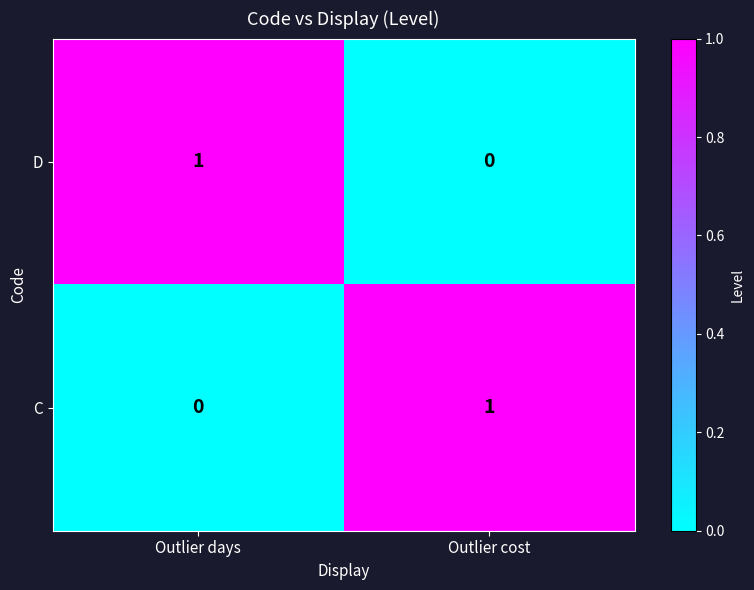

At which label does D reach its peak?

Outlier days